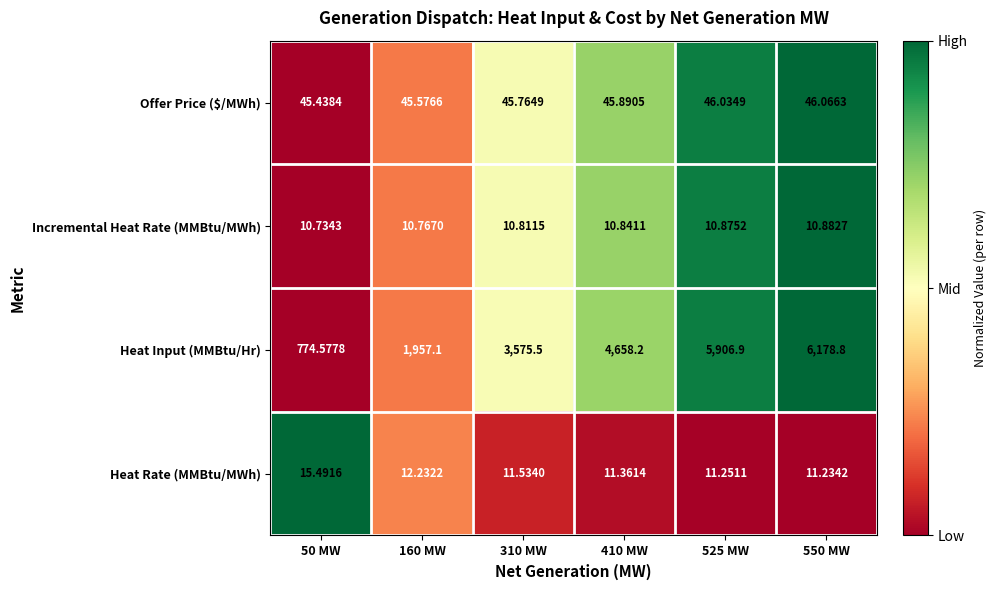

Which category has the highest value across all series?

550 MW